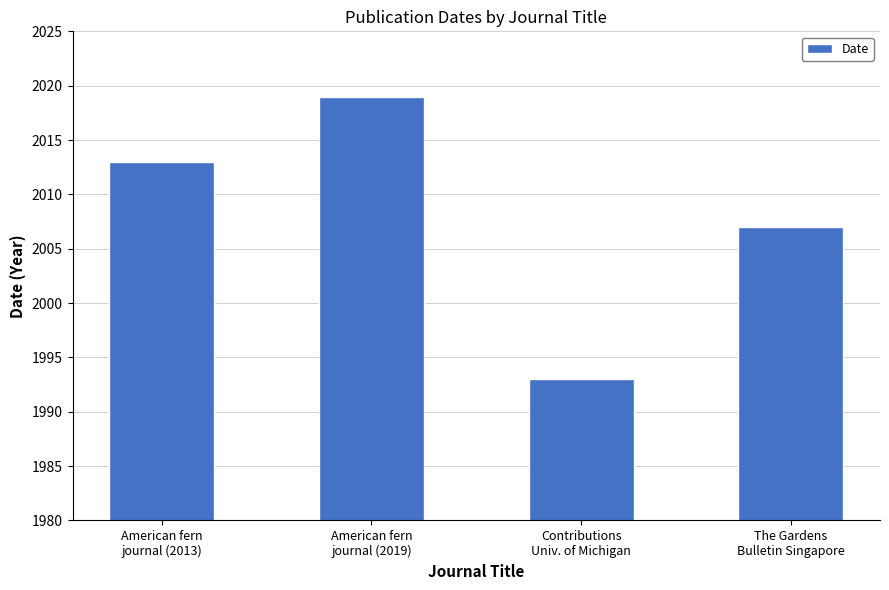

Read the value at American fern
journal (2013), to the nearest 10.

2010